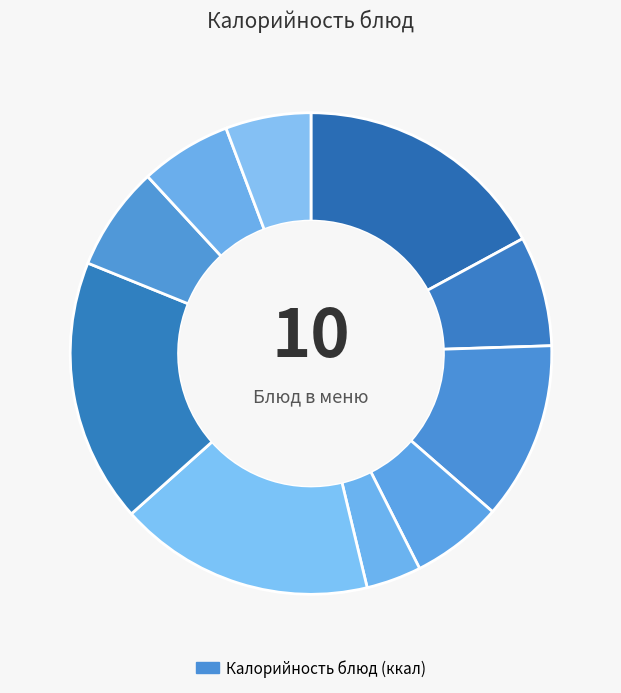

What is the largest slice in the pie chart?

кофейный напиток